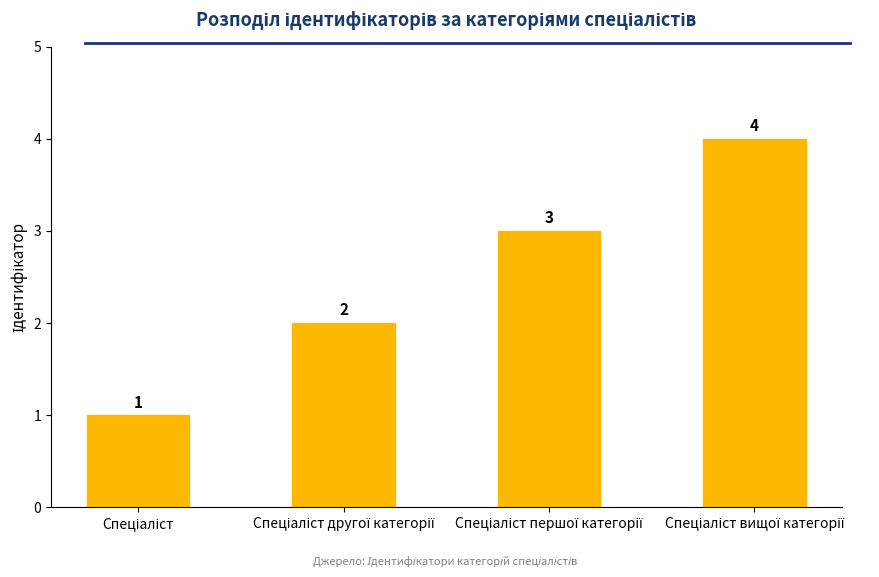

How many values are between 2 and 4?

3